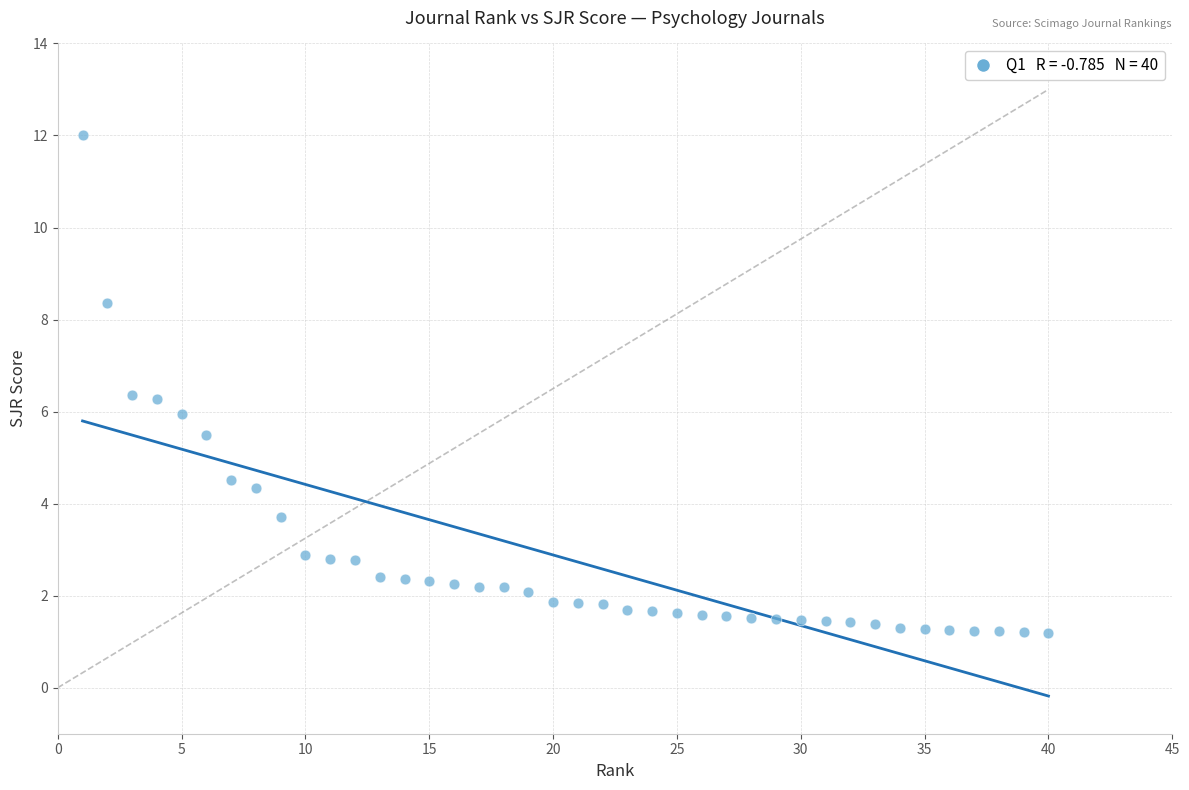

What is the range of X values (max minus min)?

39.0